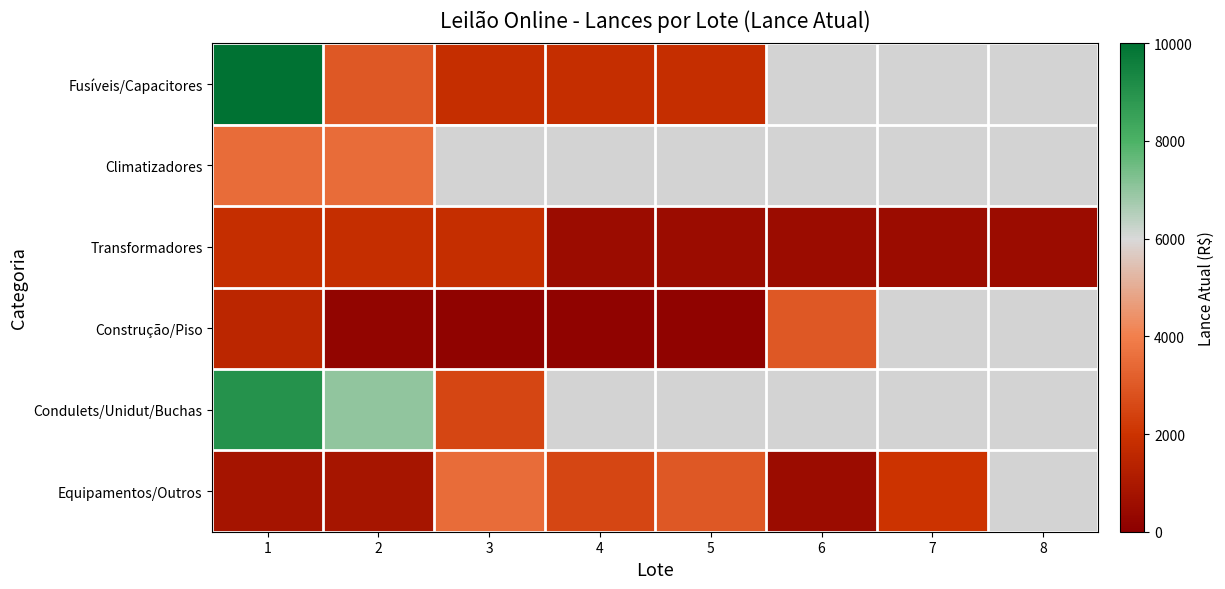

Between 3 and 4, which series saw the biggest shift?

Transformadores